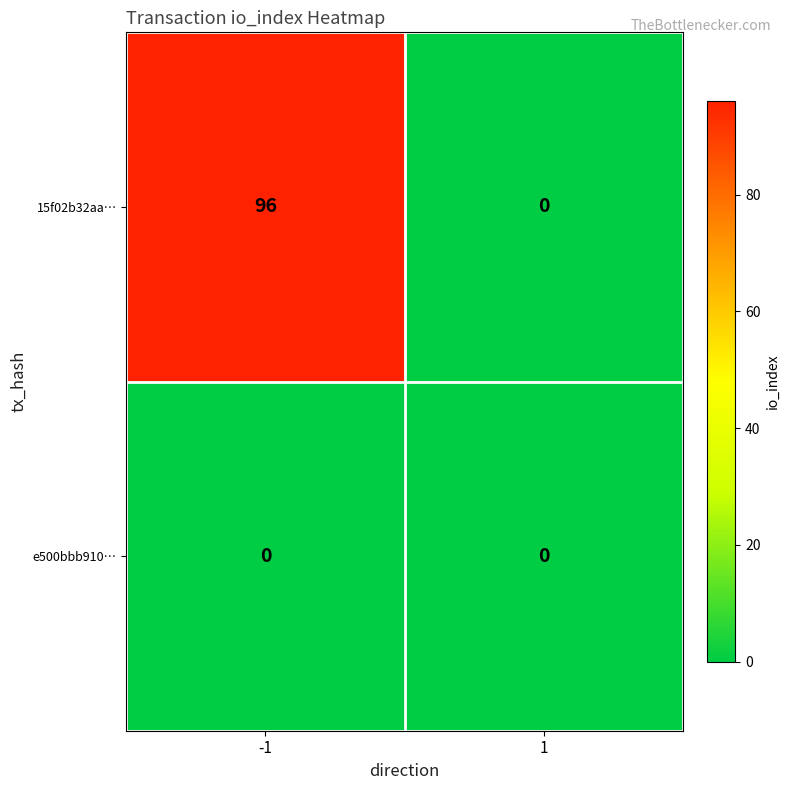

What is the sum of all 15f02b32aa… values?

96